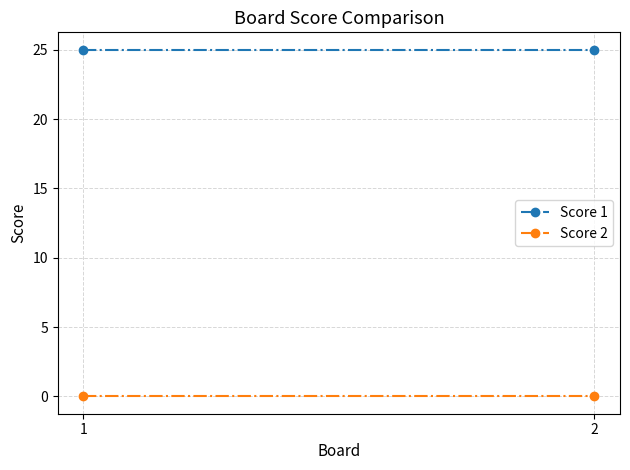

Which series has the widest spread of values?

Score 1